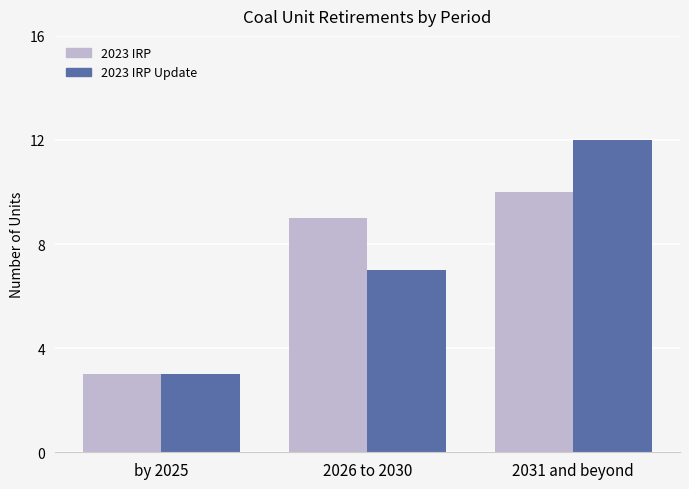

What is the total value across all series at by 2025?

6